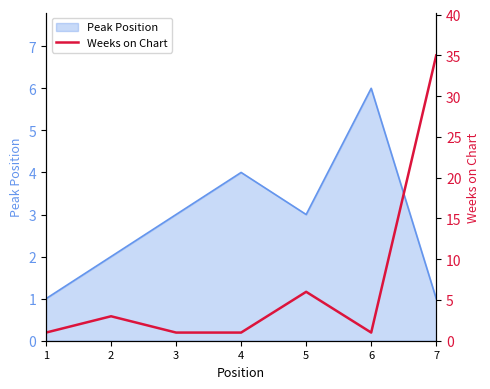

At which label is the value closest to 18?

5